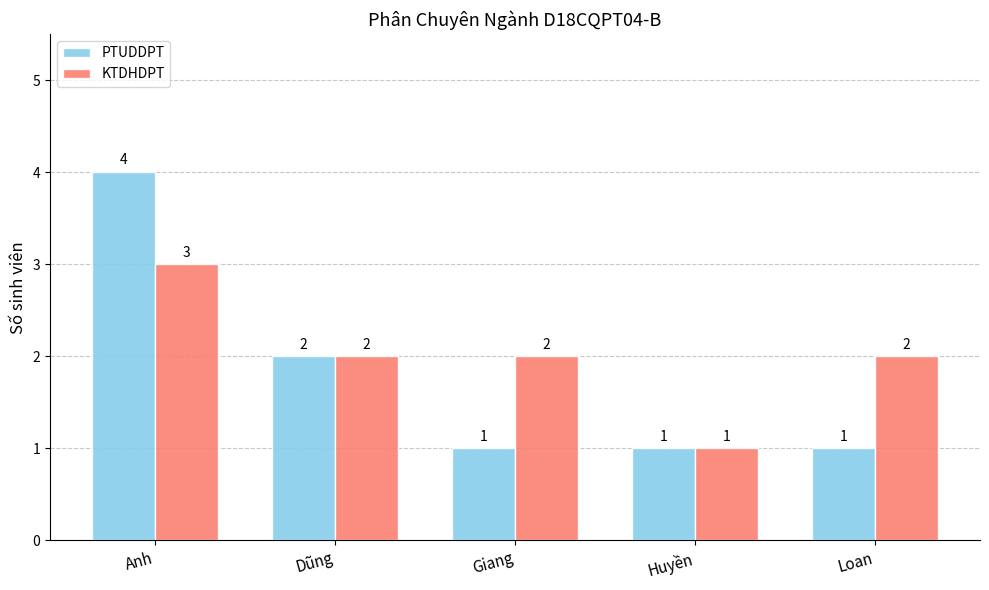

Where does the KTDHDPT series first go above 2?

Anh